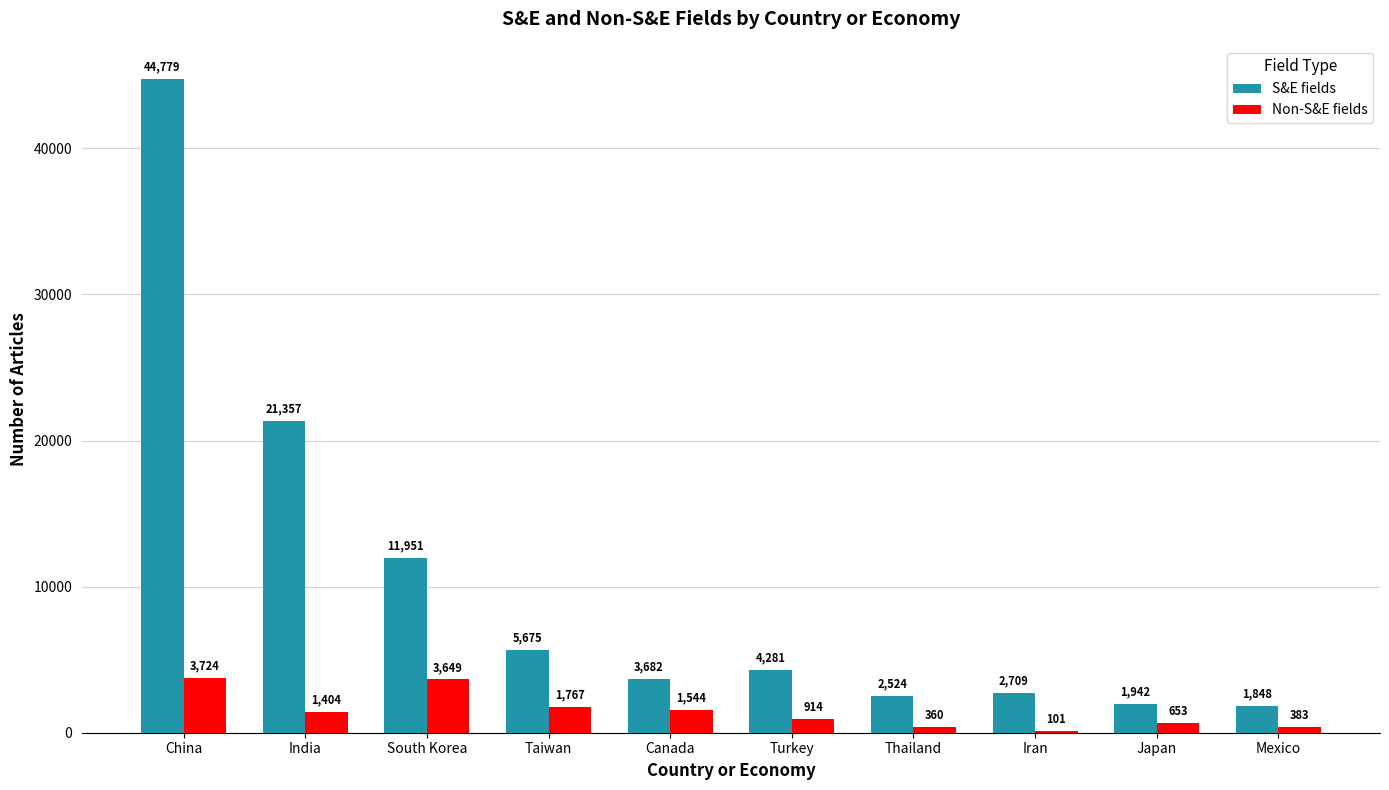

Which series has the largest range (max minus min)?

S&E fields